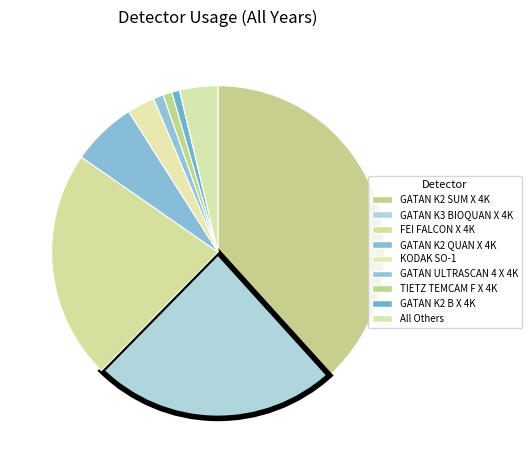

Count the number of slices in the pie.

9